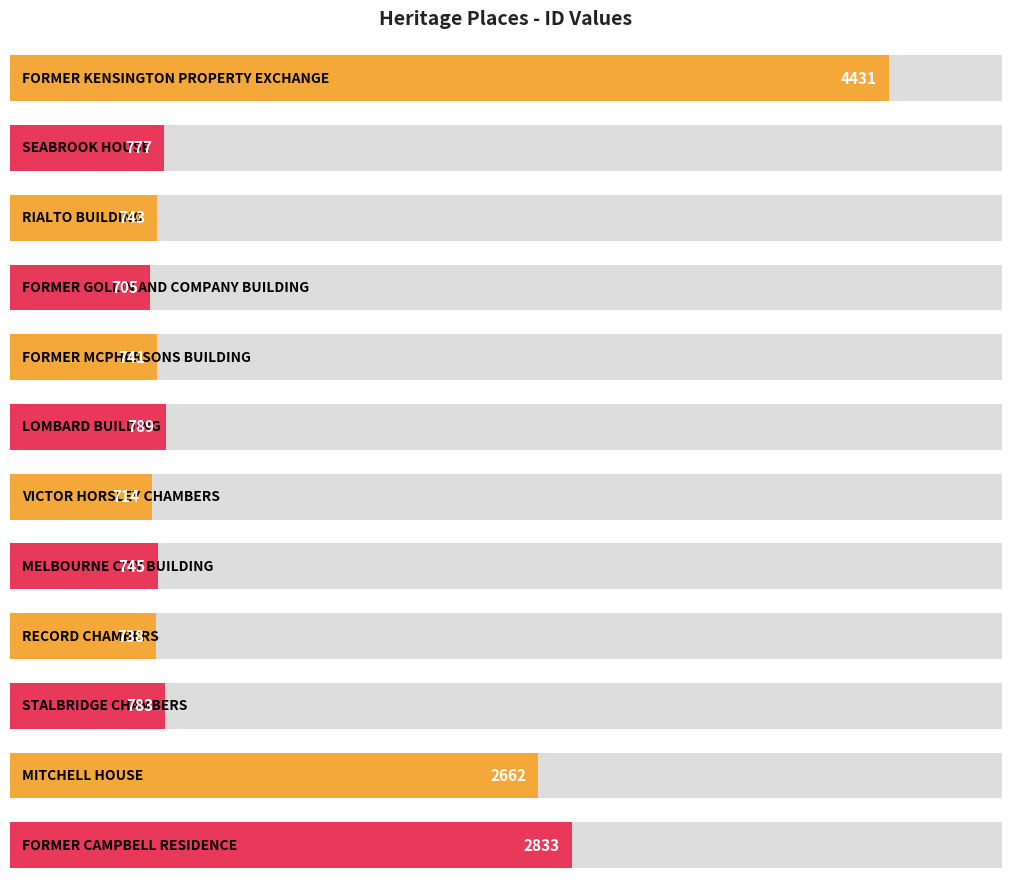

Rank the categories by value from highest to lowest.

FORMER KENSINGTON PROPERTY EXCHANGE, FORMER CAMPBELL RESIDENCE, MITCHELL HOUSE, LOMBARD BUILDING, STALBRIDGE CHAMBERS, SEABROOK HOUSE, MELBOURNE CITY BUILDING, RIALTO BUILDING, FORMER MCPHERSONS BUILDING, RECORD CHAMBERS, VICTOR HORSLEY CHAMBERS, FORMER GOLLIN AND COMPANY BUILDING